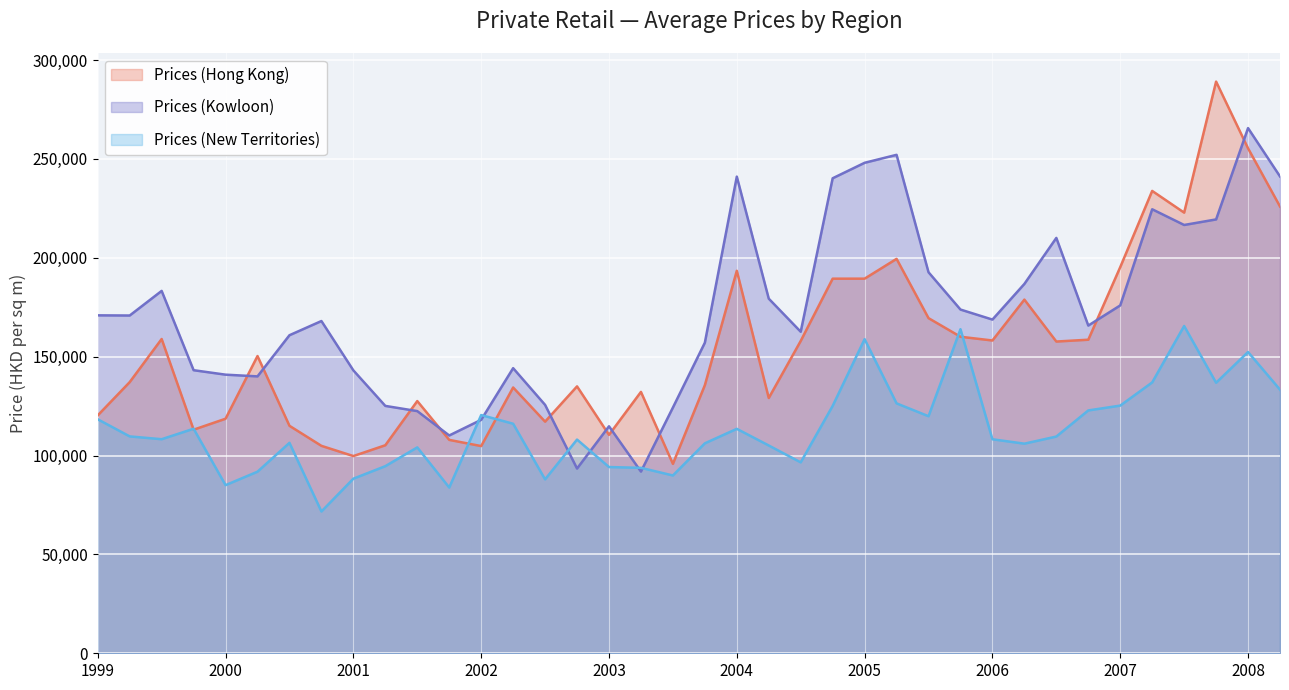

Between 10-12/2004 and 10-12/2002, which is larger?

10-12/2004